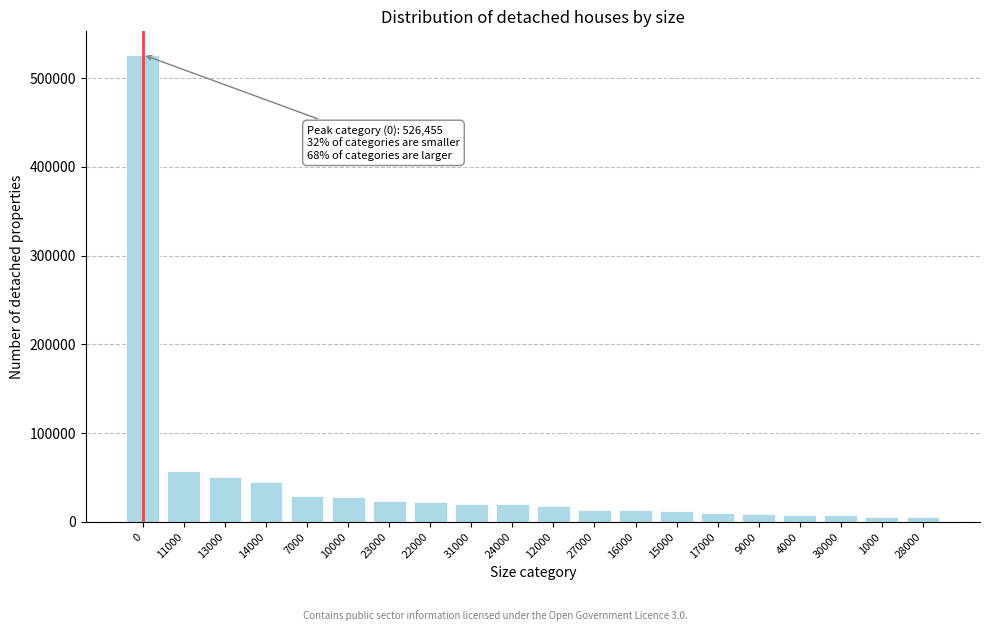

What is the greatest value displayed?

526455